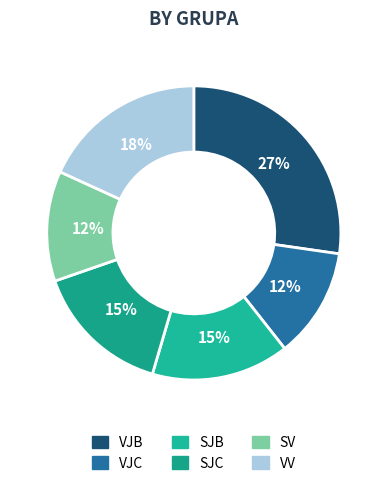

Combined, what portion of the pie is SV and SJC?

27.3%